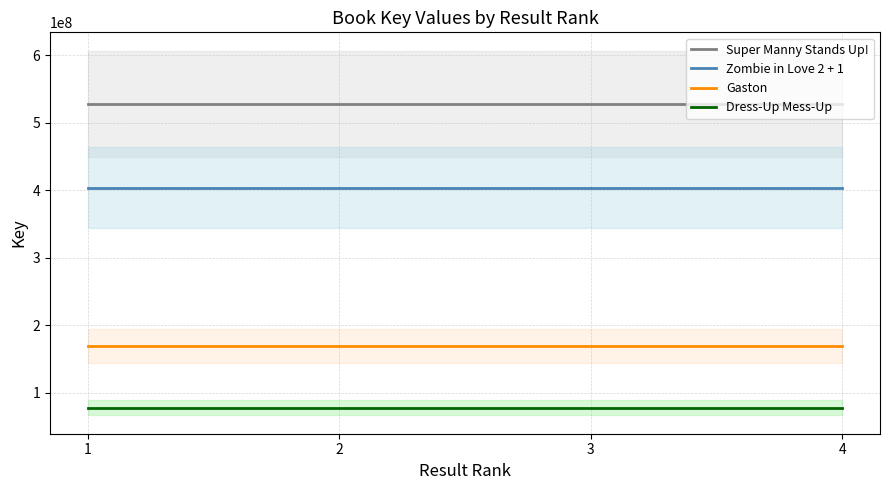

The Gaston series shows 98555631 at 3. True or false?

False